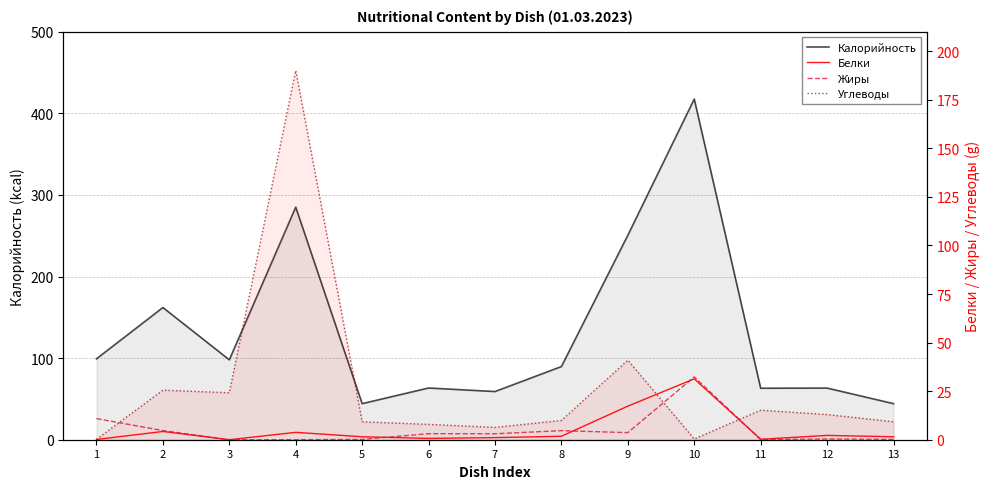

Reading left to right, list all the values displayed in this chart.

Калорийность: 99.1	162.0	97.9	285.0	44.2	63.4	59.0	89.7	250.5	417.5	63.1	63.3	44.2
Белки: 0.1	4.3	0.0	3.8	1.5	0.7	1.1	1.8	17.3	31.3	0.2	2.2	1.5
Жиры: 10.9	4.7	0.0	0.0	0.2	3.1	3.1	4.7	3.6	32.3	0.1	0.4	0.2
Углеводы: 0.2	25.5	24.2	190.0	9.2	7.9	6.3	9.9	40.9	0.4	15.2	13.0	9.2